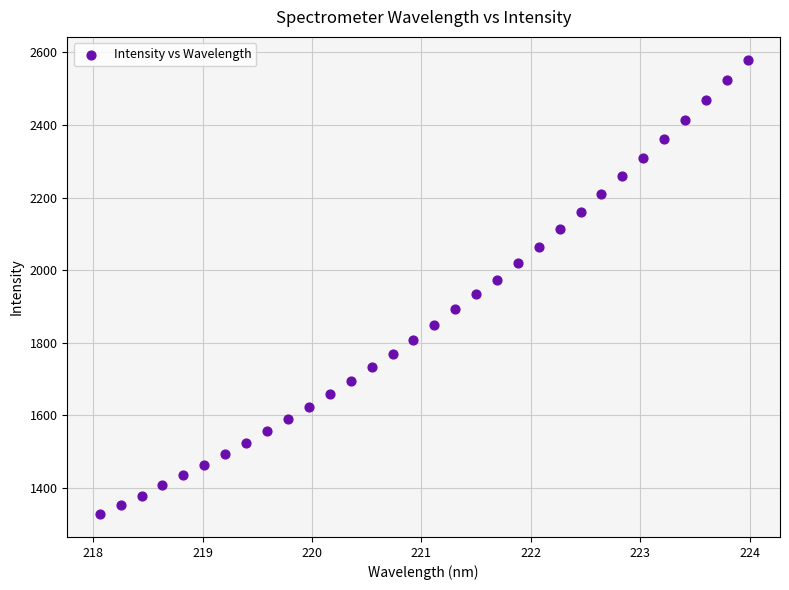

What is the range of X values (max minus min)?

5.9